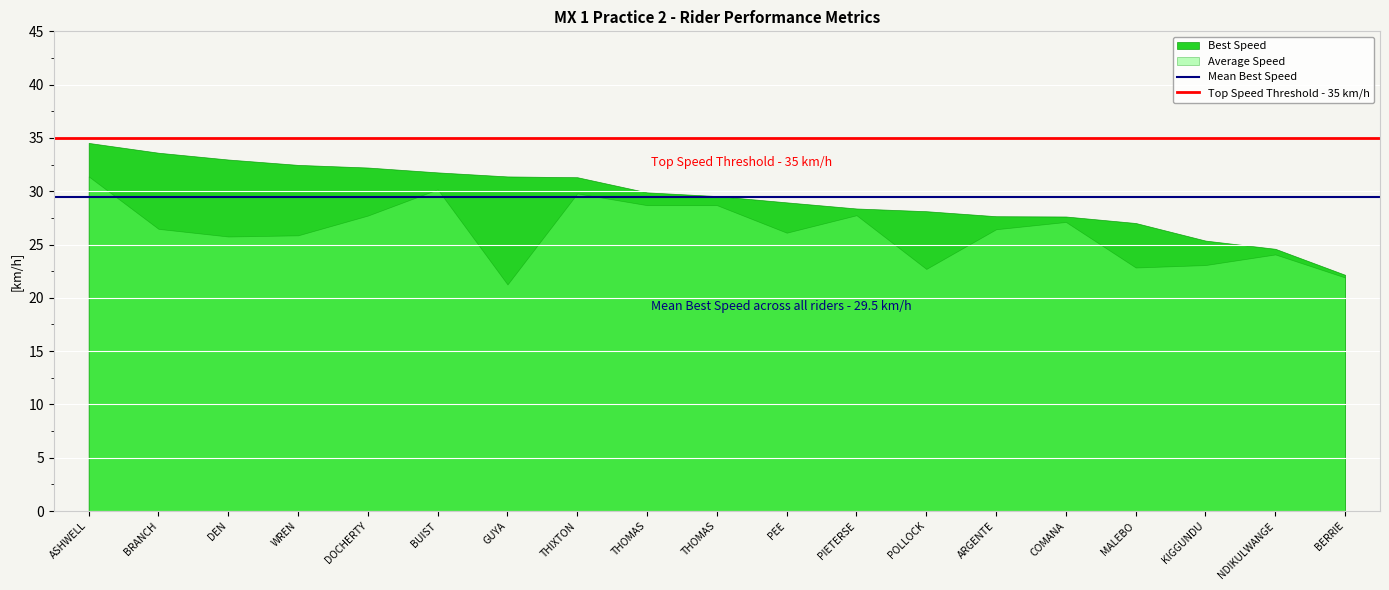

The Top Speed Threshold - 35 km/h series shows 35.0 at ASHWELL. True or false?

True